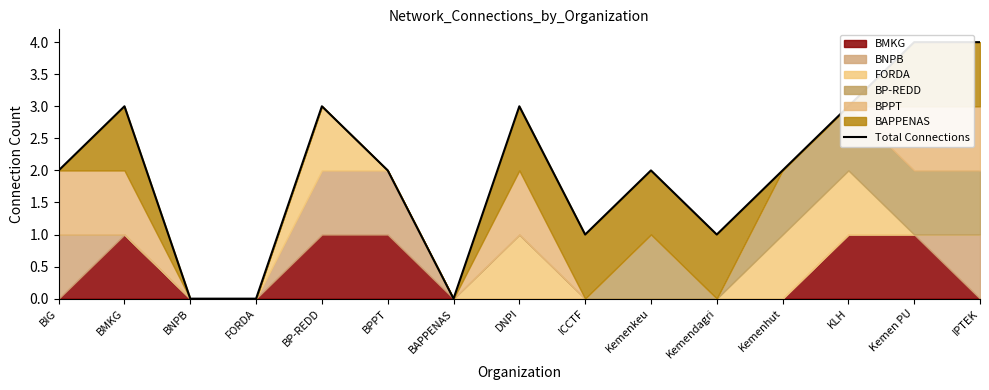

What is the sum of all values?

30